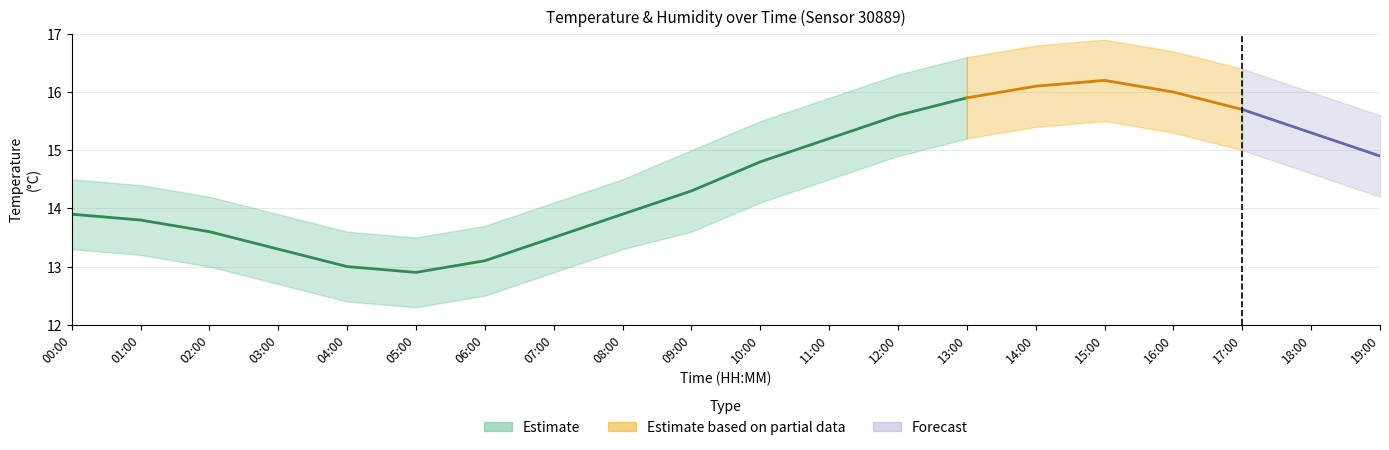

What is the smallest value displayed?

12.3